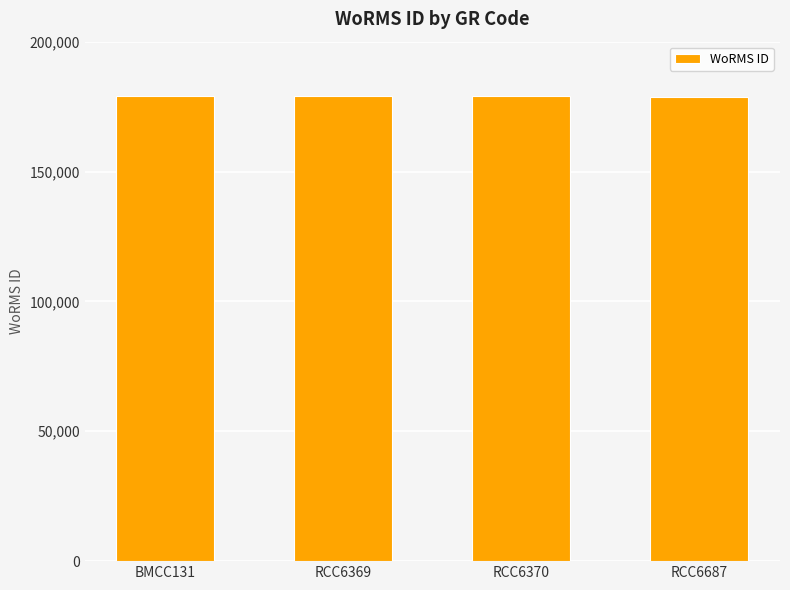

What is the difference between the maximum and minimum values?

382